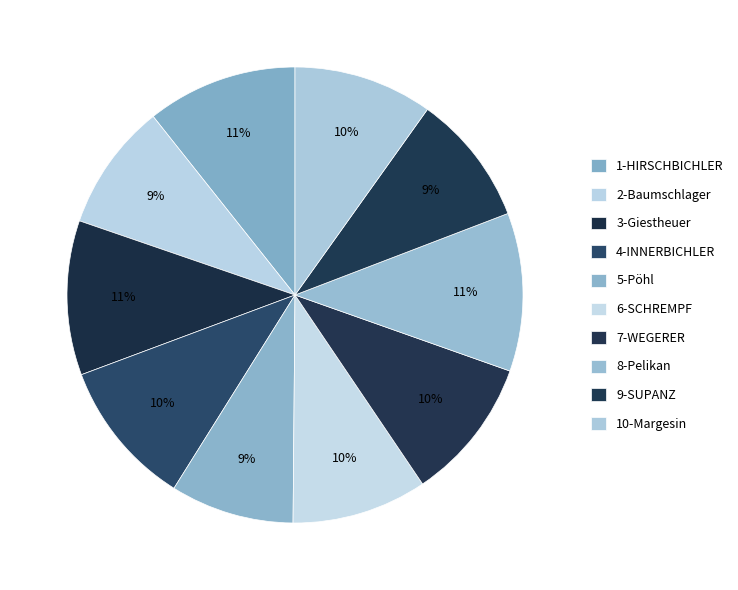

How many slices are in this pie chart?

10